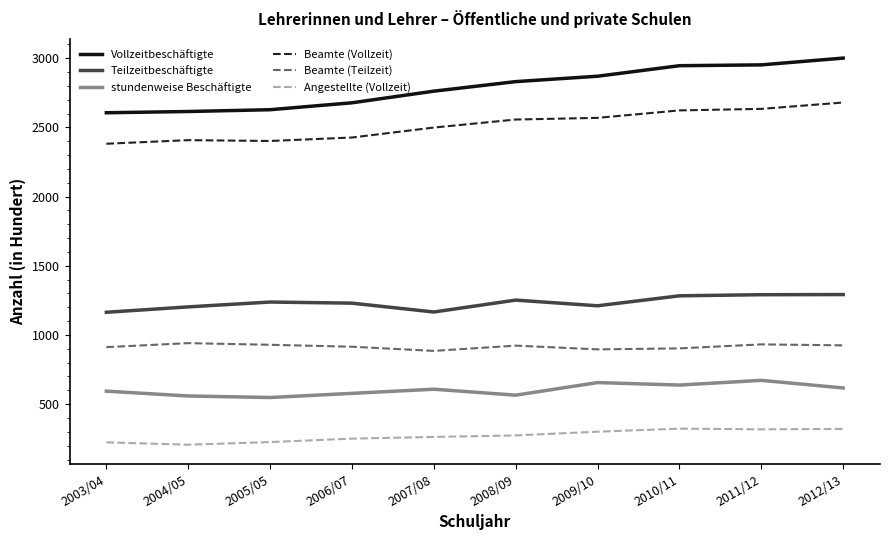

What is the lowest value of the Teilzeitbeschäftigte series?

1164